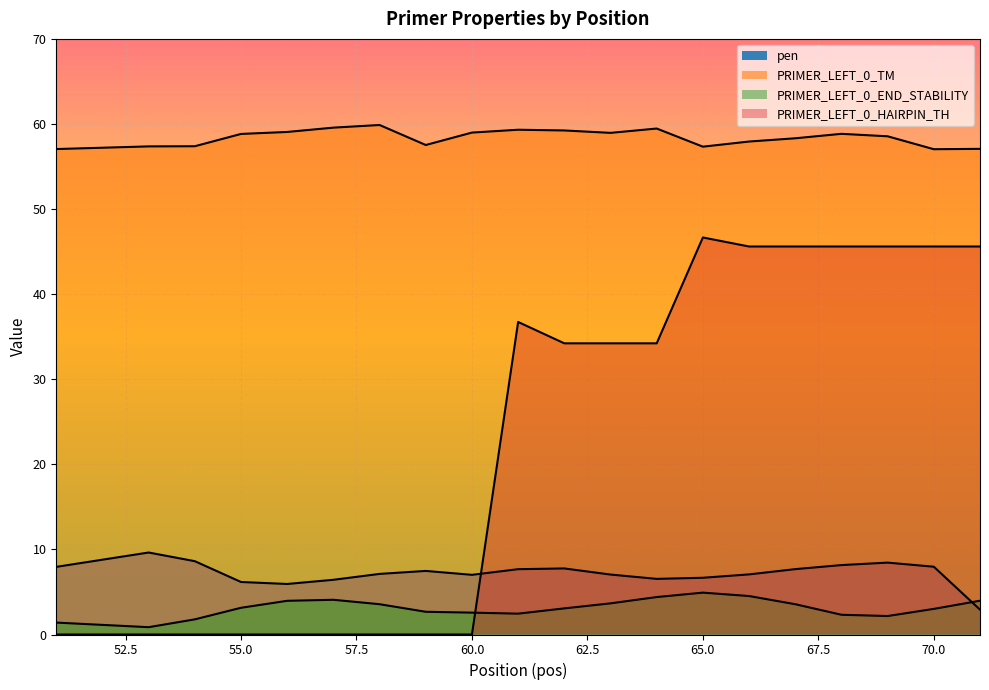

True or false: pen and PRIMER_LEFT_0_END_STABILITY intersect in this chart.

True